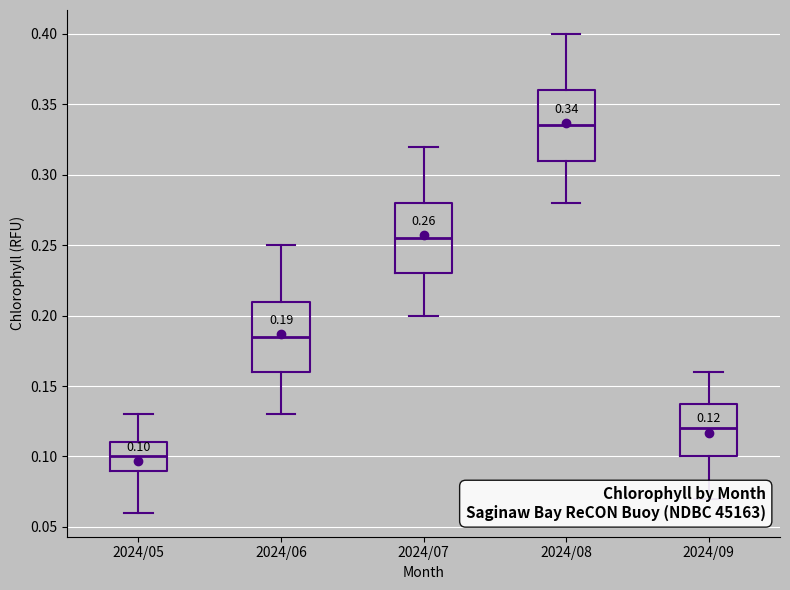

Which box has the highest median line?

2024/08